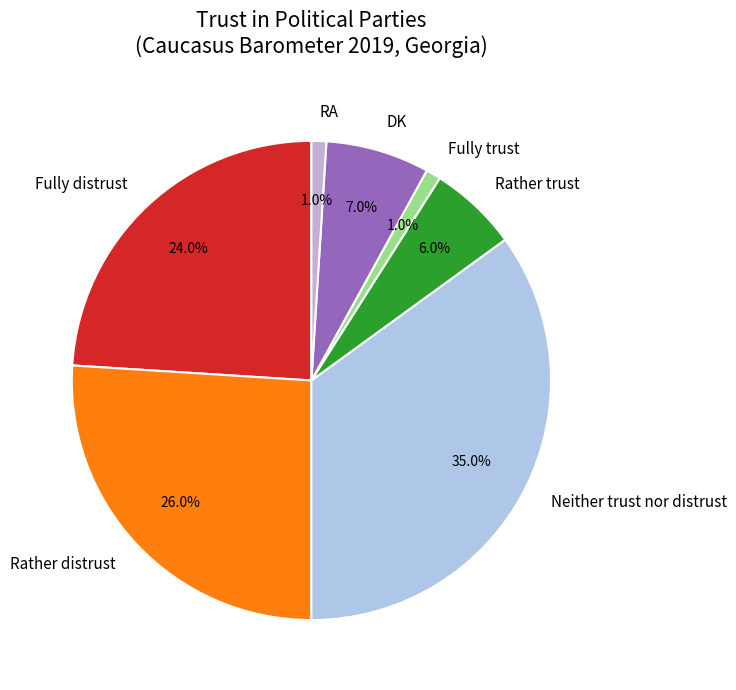

What is the total percentage of Fully distrust and Fully trust?

25.0%